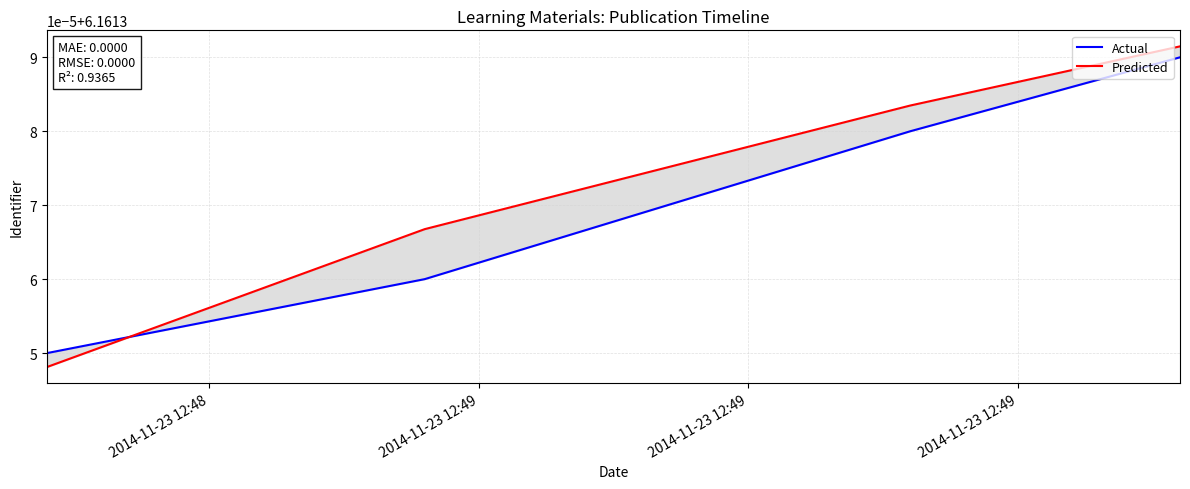

What is the value of the Actual point at the 3rd from the left?

6.2